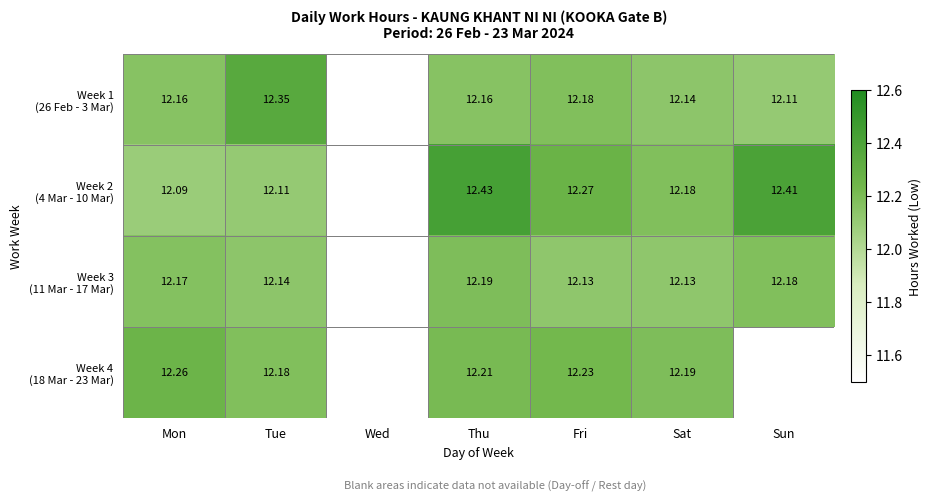

What is the difference between the highest and lowest values at Sat?

0.1